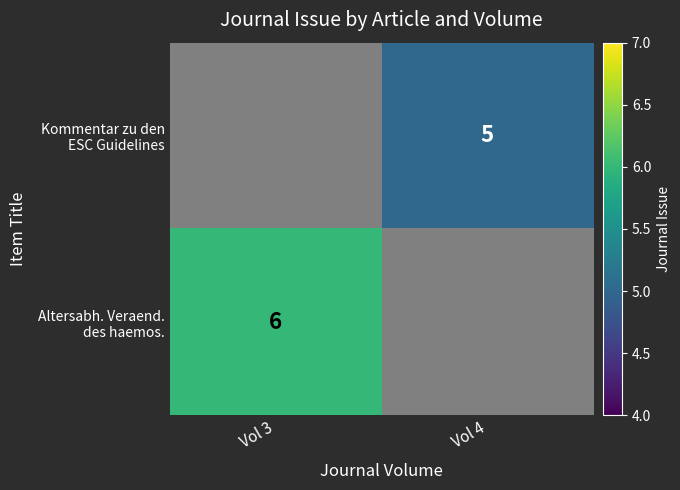

Between Vol 4 and Vol 3, which is larger?

Vol 3